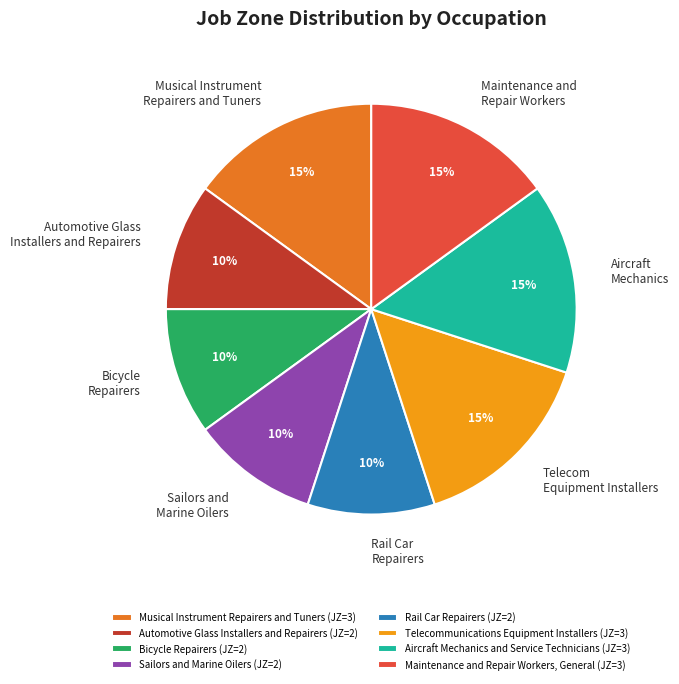

To the nearest percent, what is the difference between the largest and smallest slice percentages?

5%